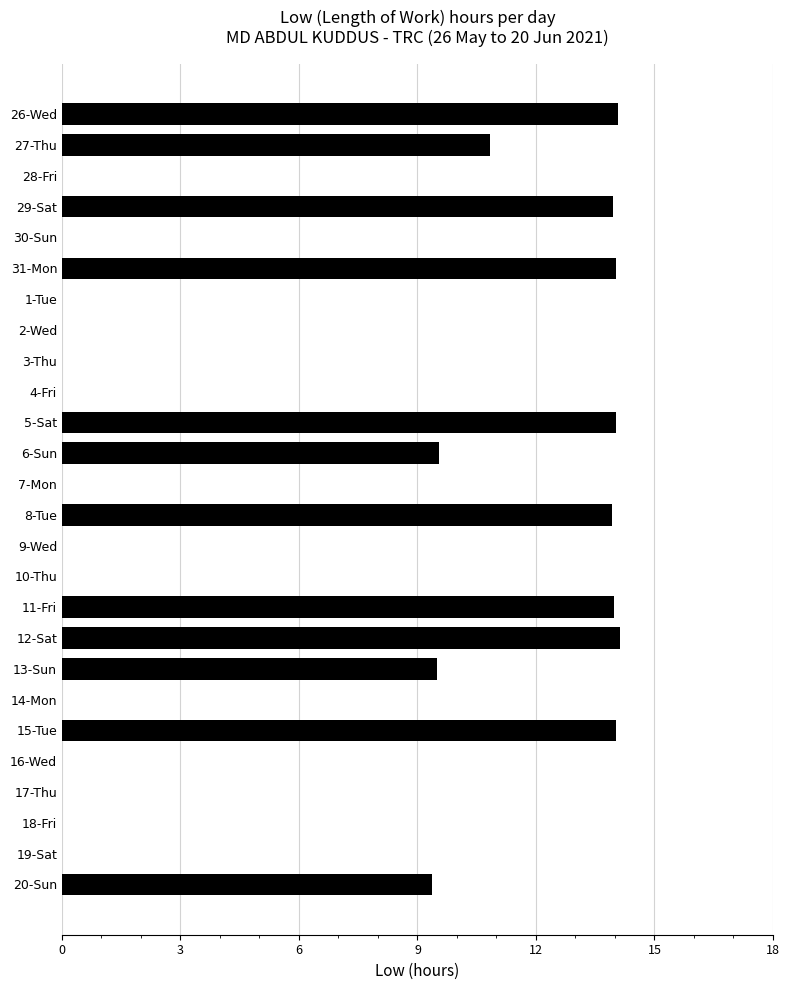

Is it true that the value at 9-Wed is 0.0?

True